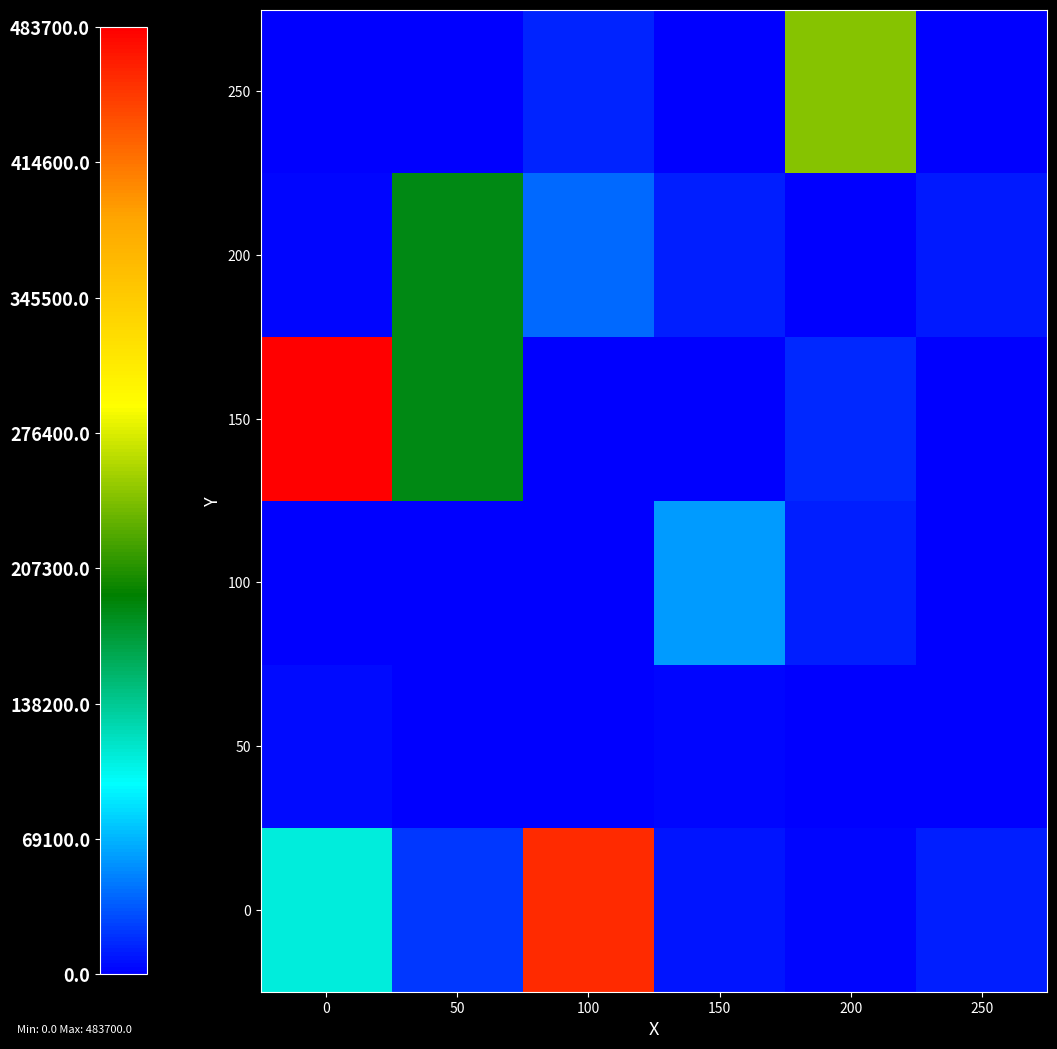

What is the difference between the highest and lowest values at 50?

186100